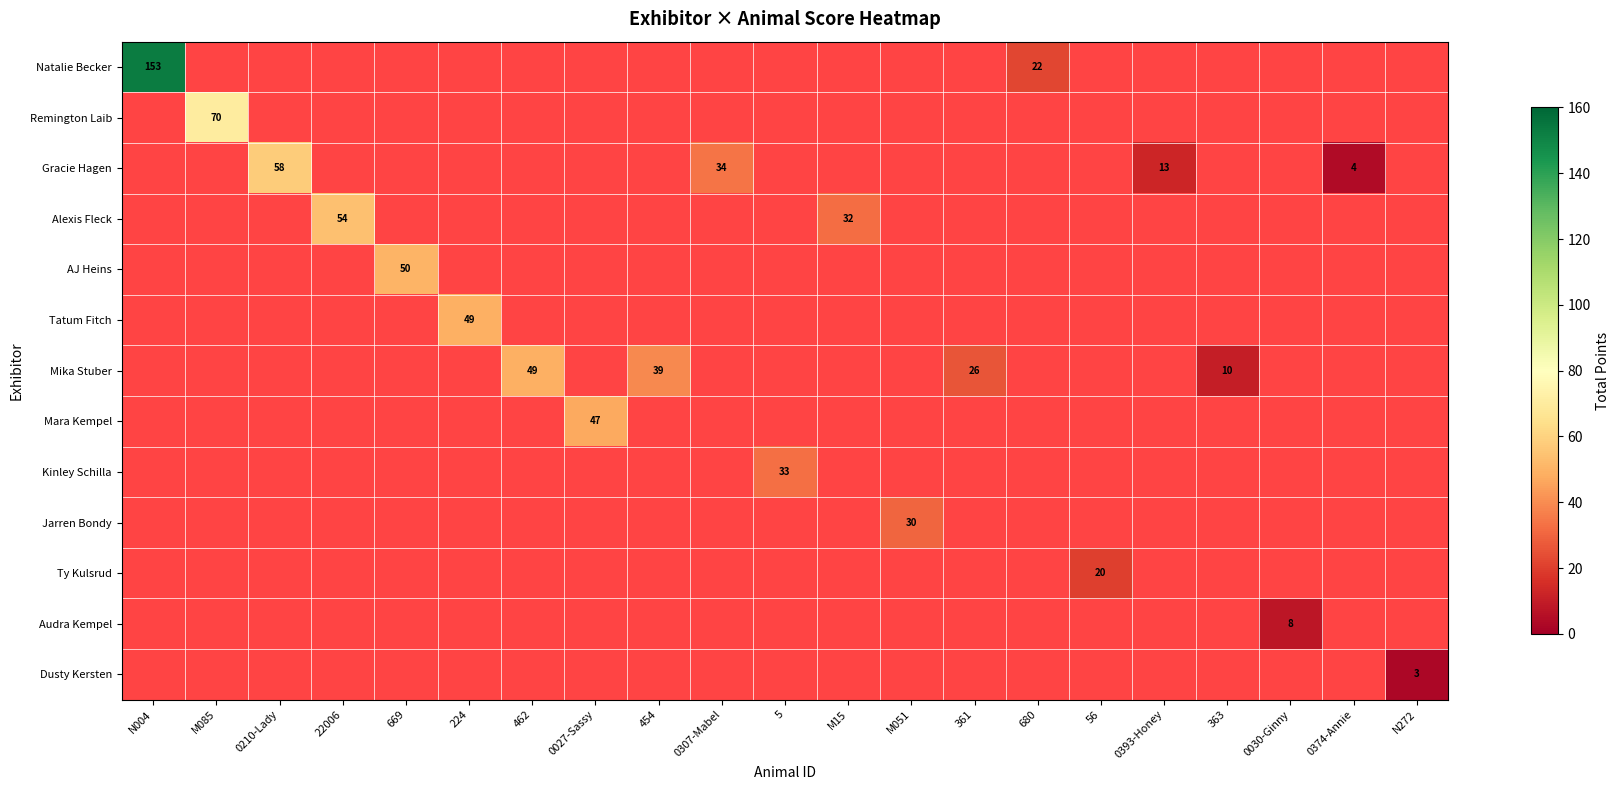

At which category does the chart reach its minimum across all series?

N272